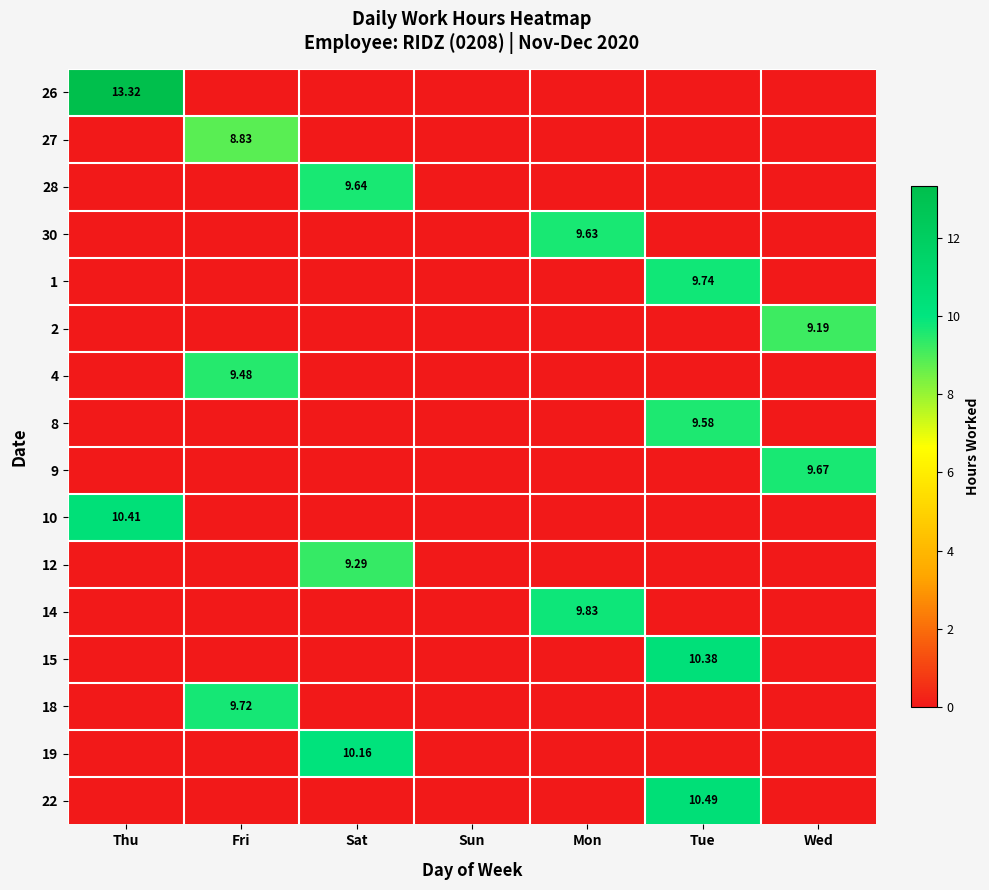

Which label corresponds to the largest value in the chart?

Thu